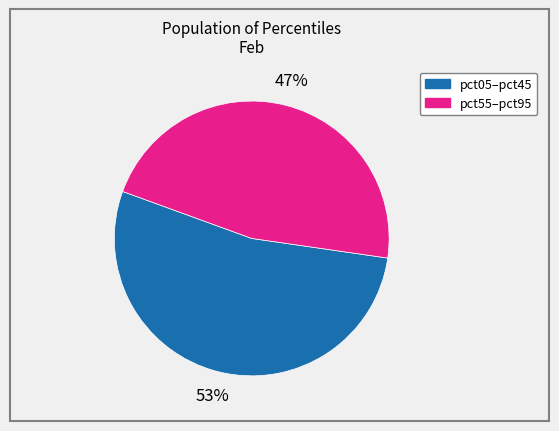

Is there any slice that represents more than half of the pie?

Yes